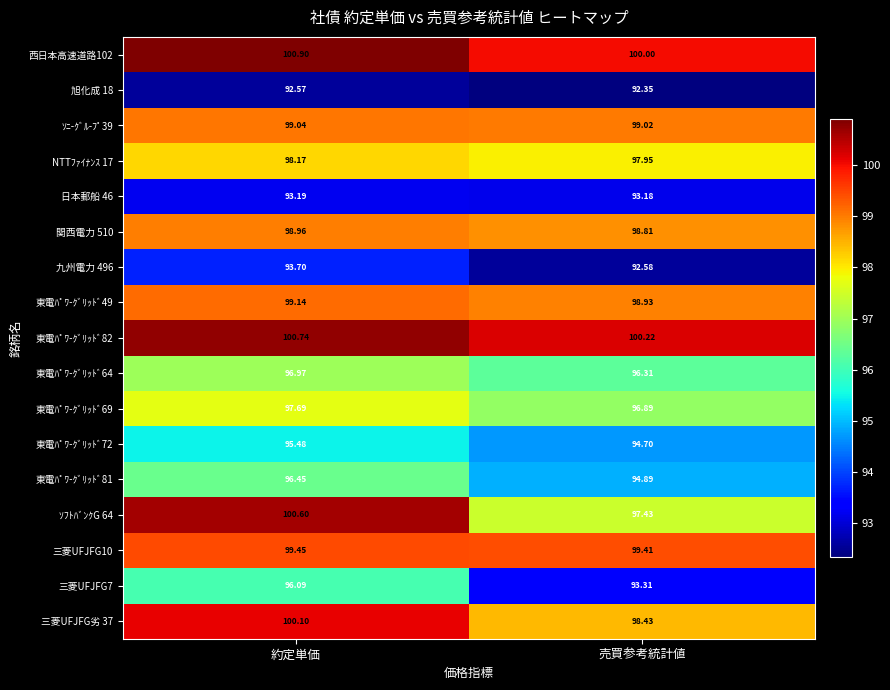

At which label is 日本郵船 46 closest to 93?

売買参考統計値